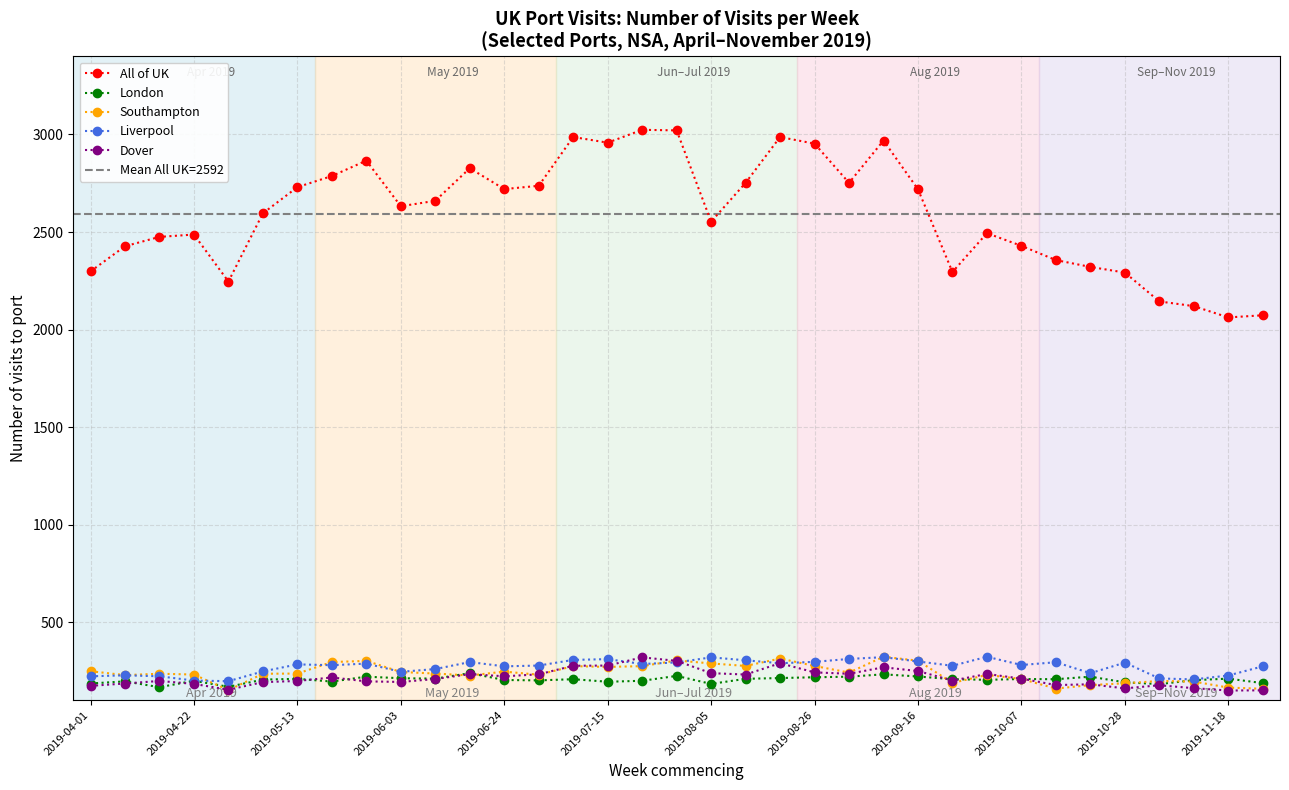

Where is Liverpool nearest to the value 259?

2019-06-10